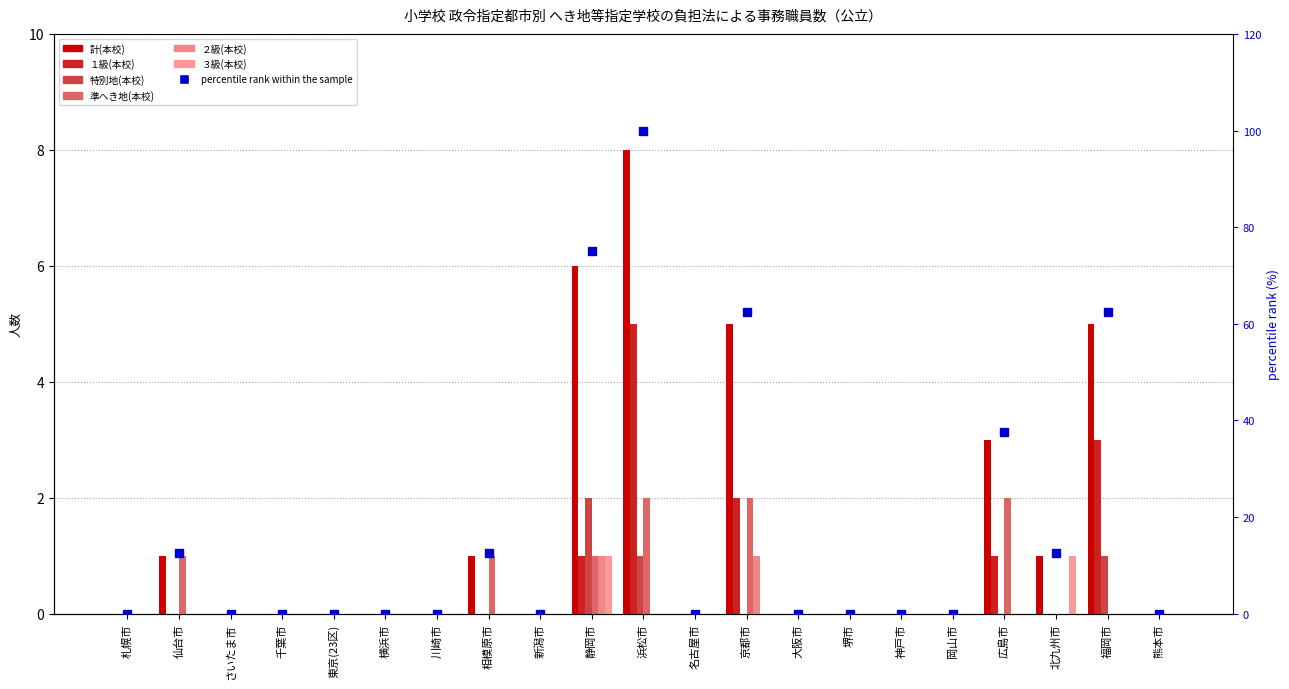

Between 札幌市 and 熊本市, which series saw the biggest shift?

計(本校)